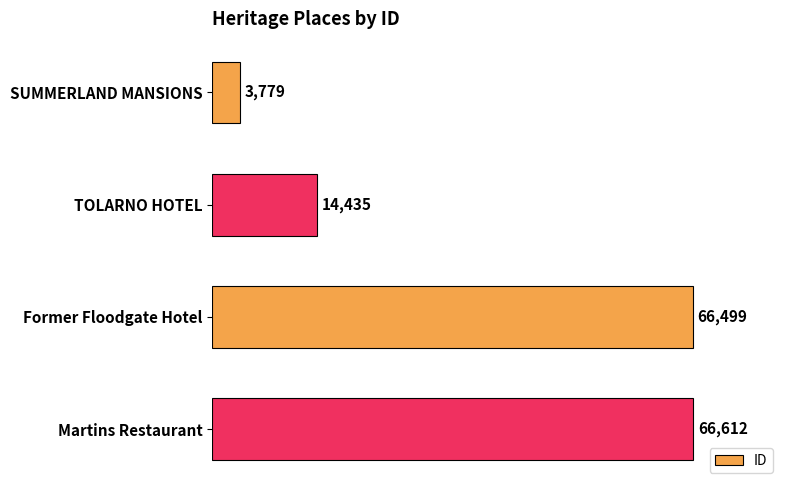

Where is the data nearest to the value 35195?

TOLARNO HOTEL